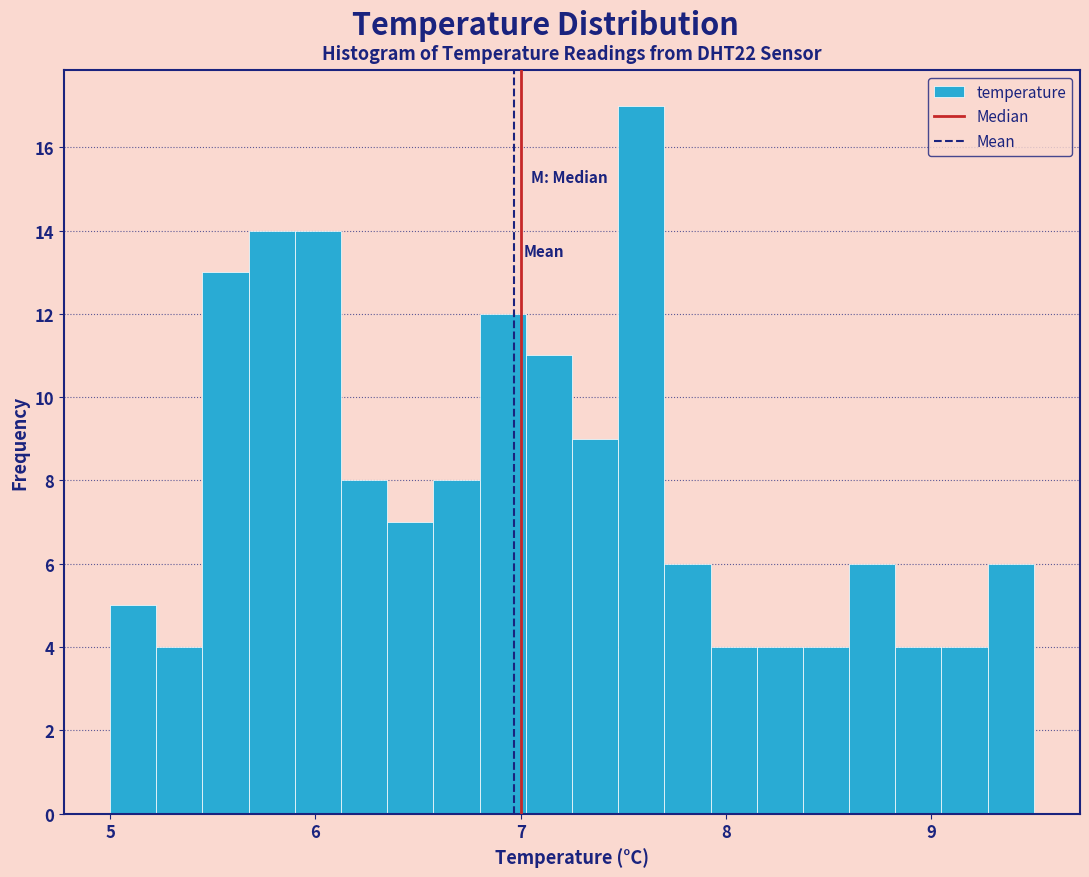

Around what value on the x-axis is the tallest bar? Give the approximate position of its centre, as read against the axis.

7.6